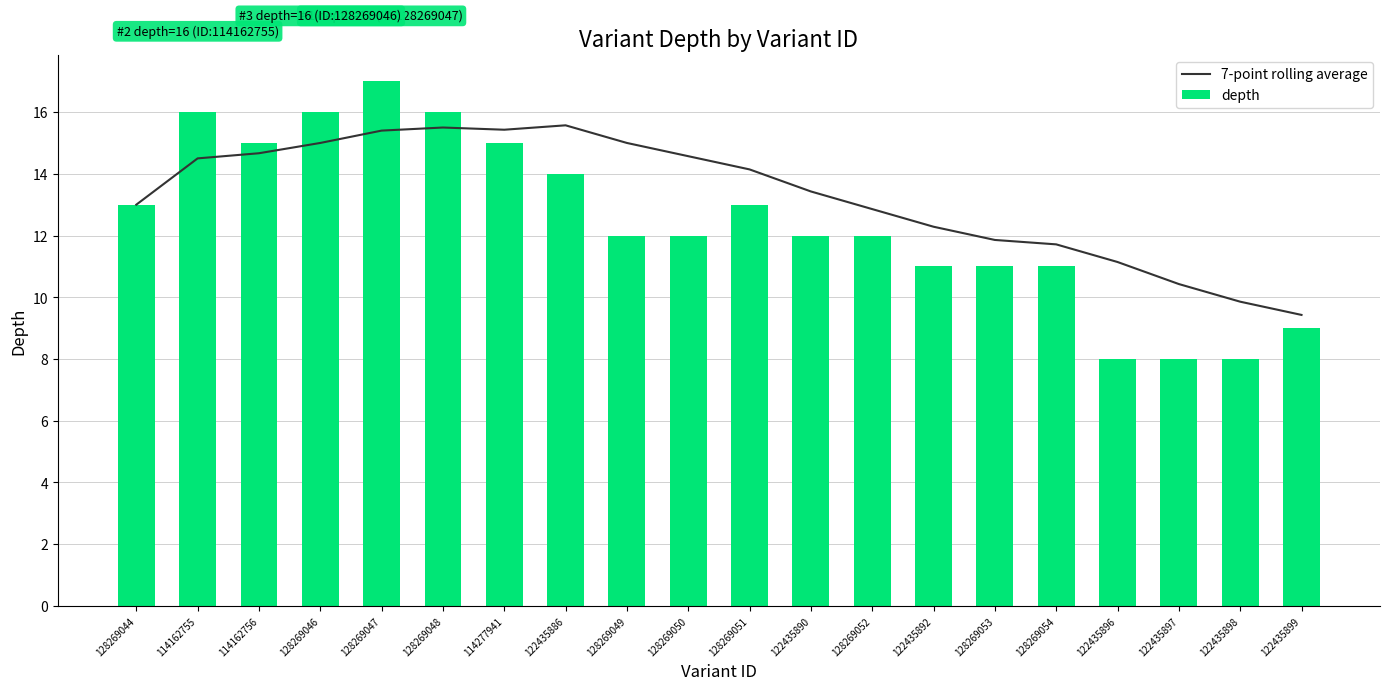

At which label is 7-point rolling average closest to 12?

128269053